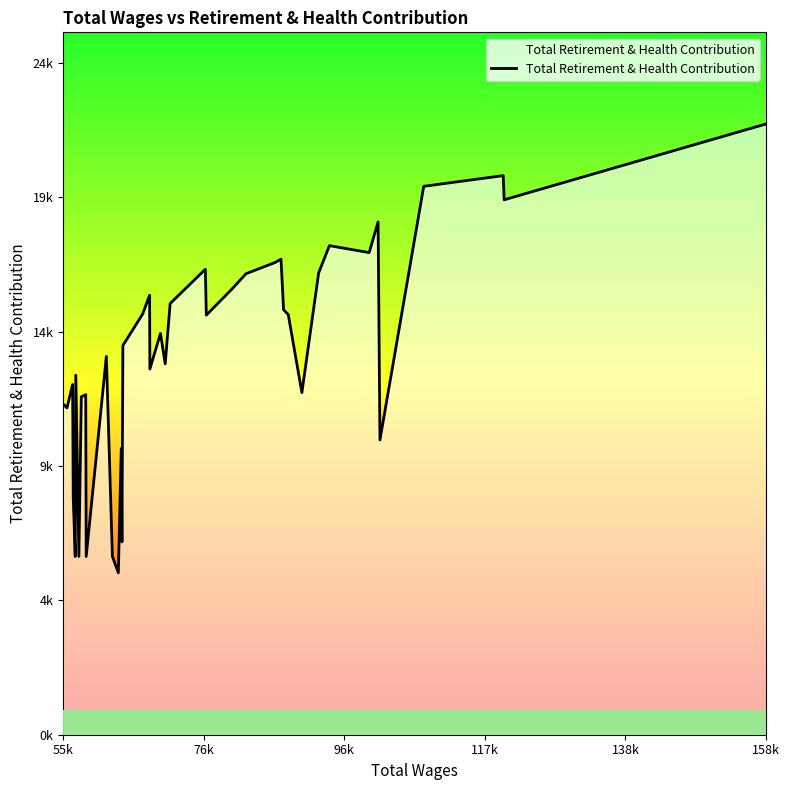

Does the chart display data point markers on the line(s)?

No